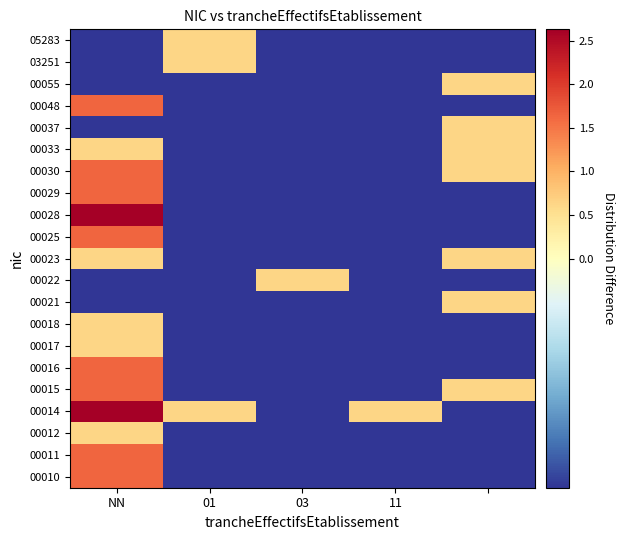

What is the minimum value shown in the chart?

-0.4